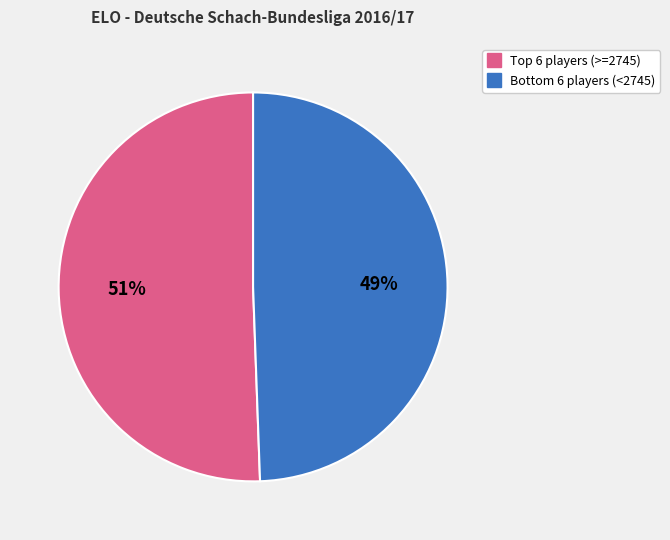

Does any single category account for the majority?

Yes